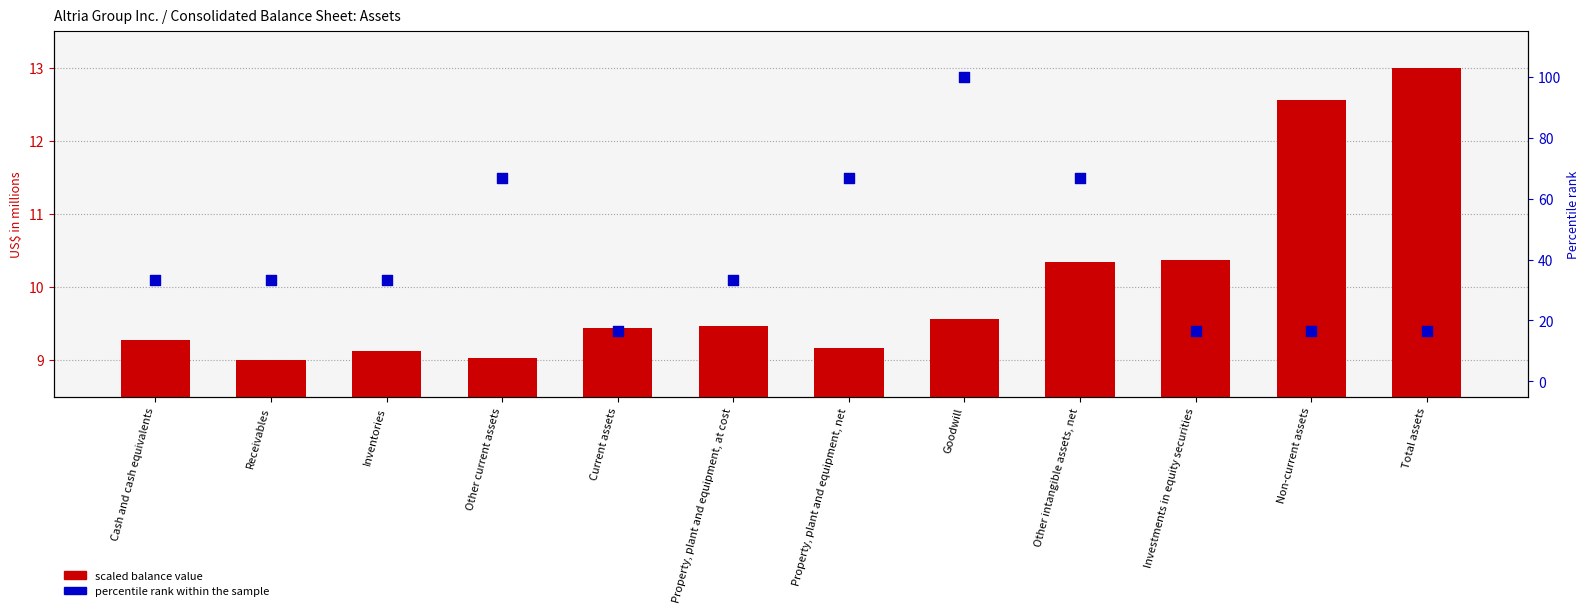

Which series has the widest spread of Y values?

percentile rank within the sample